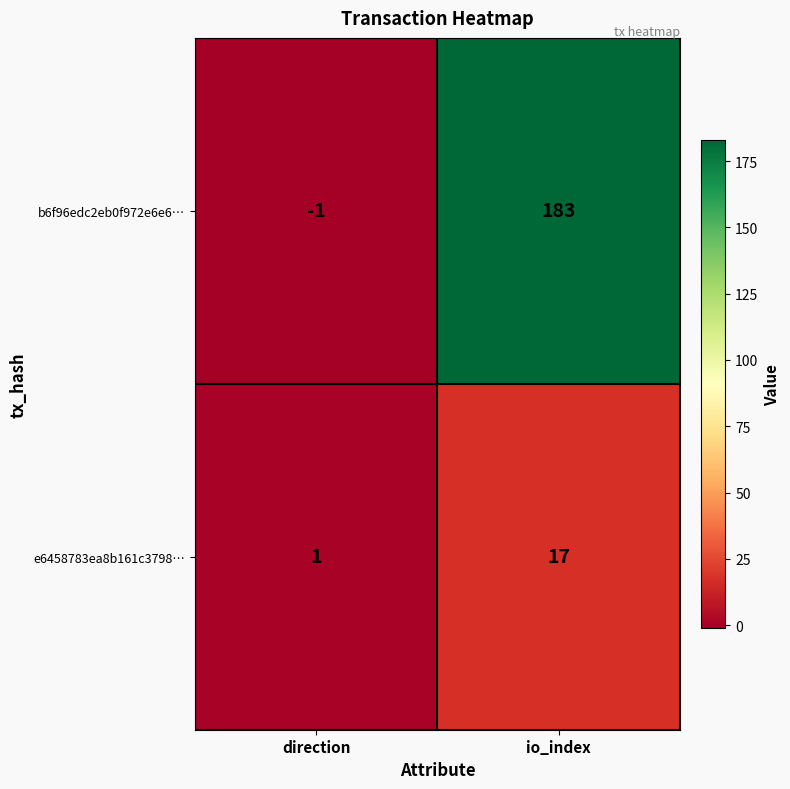

What is the difference between the b6f96edc2eb0f972e6e6… values at direction and io_index?

184